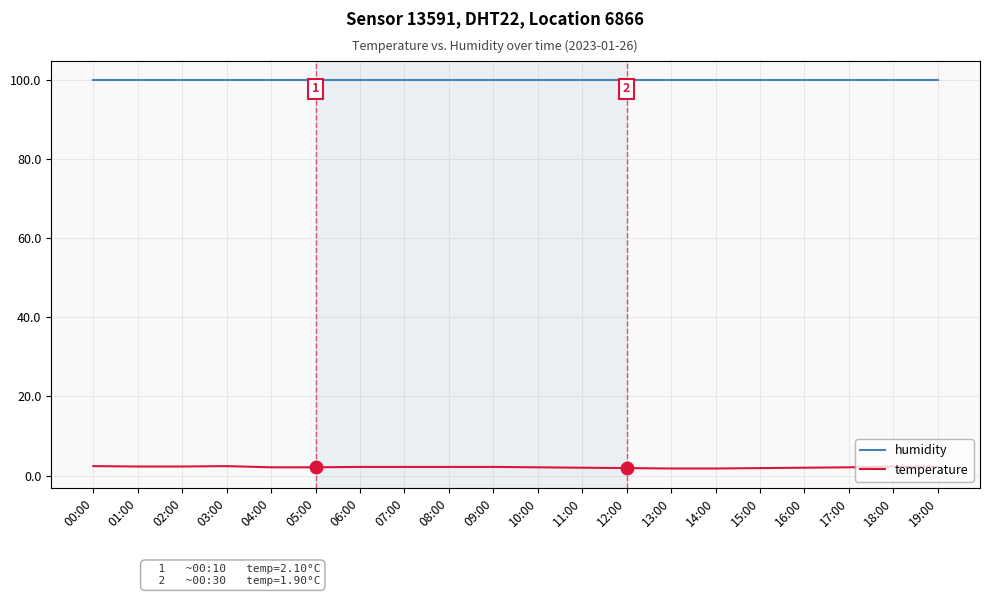

True or false: humidity and temperature cross at least once.

False